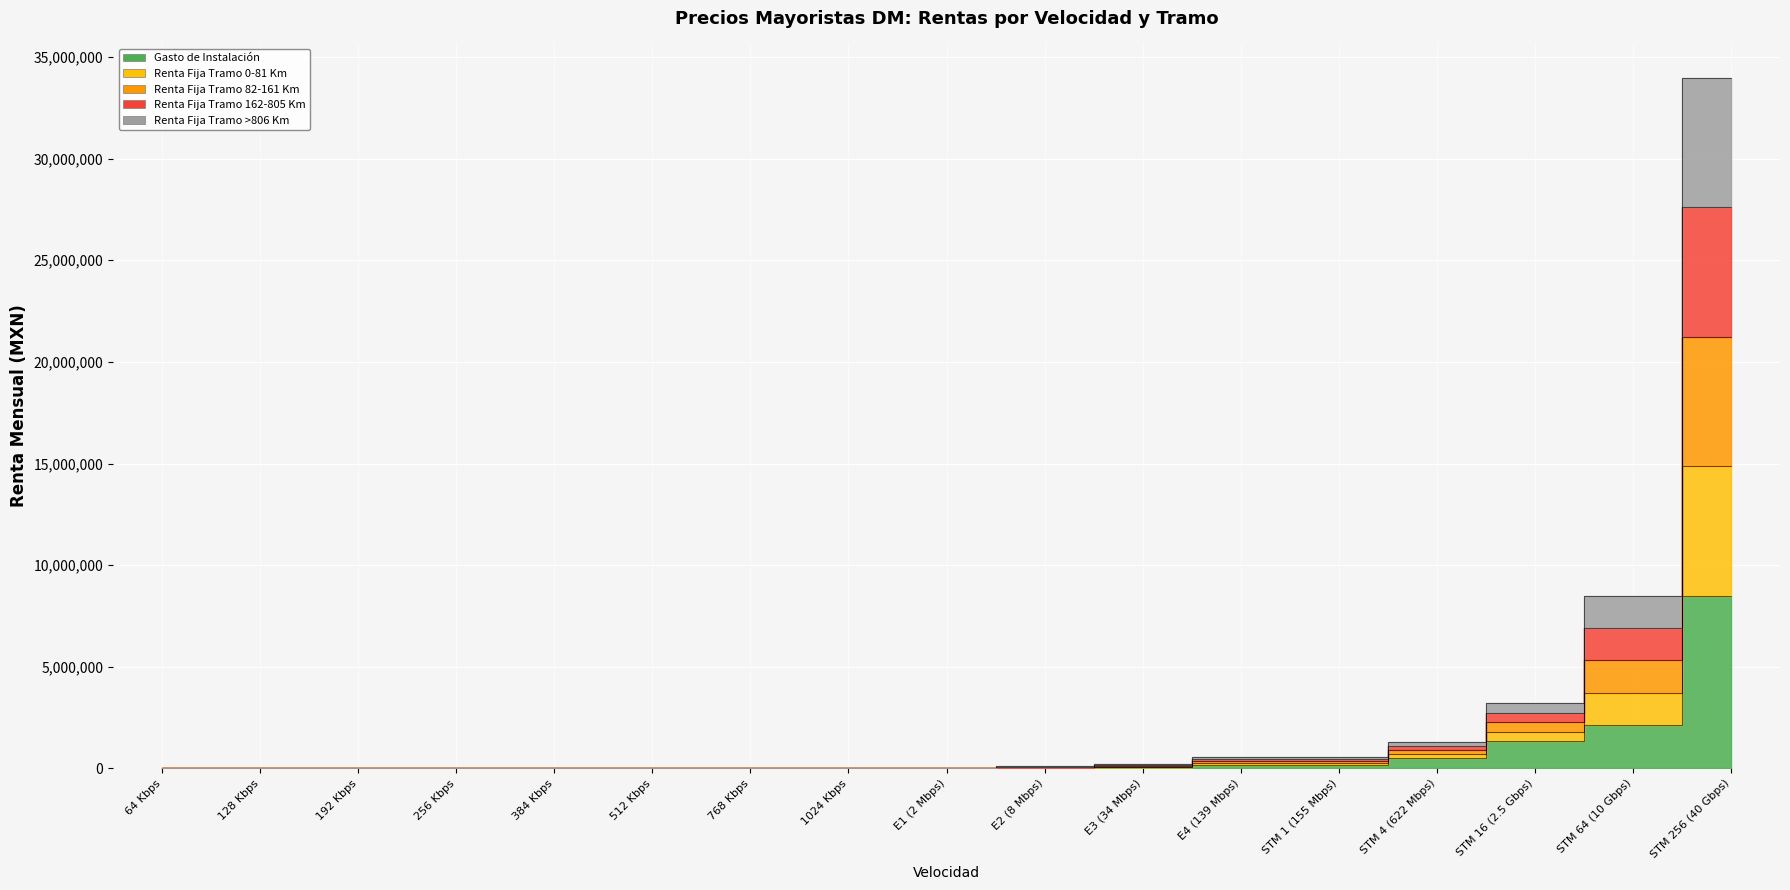

Count the number of data series in this chart.

5